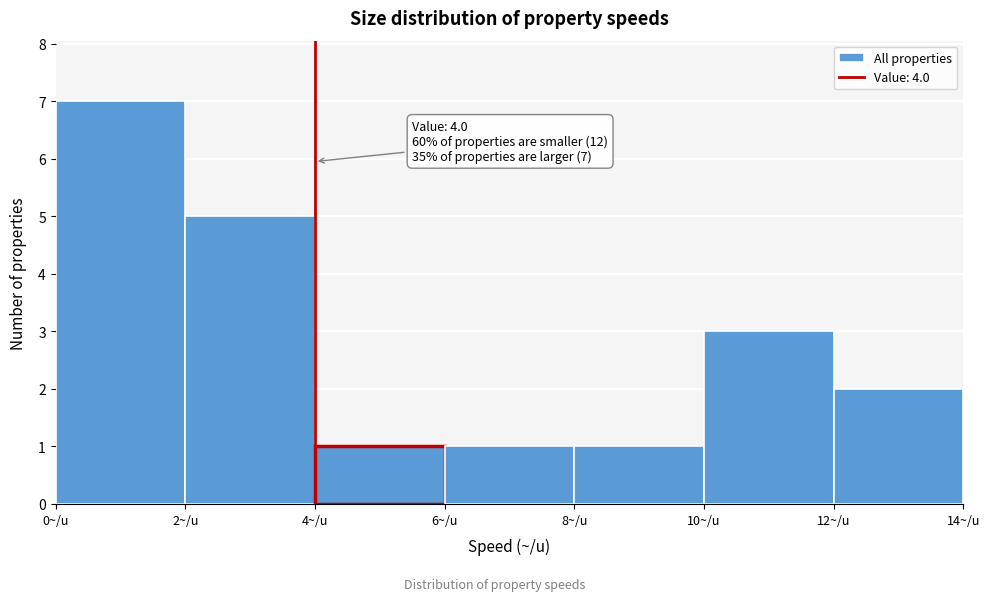

Over which range of the x-axis is the bar tallest?

0 to 2